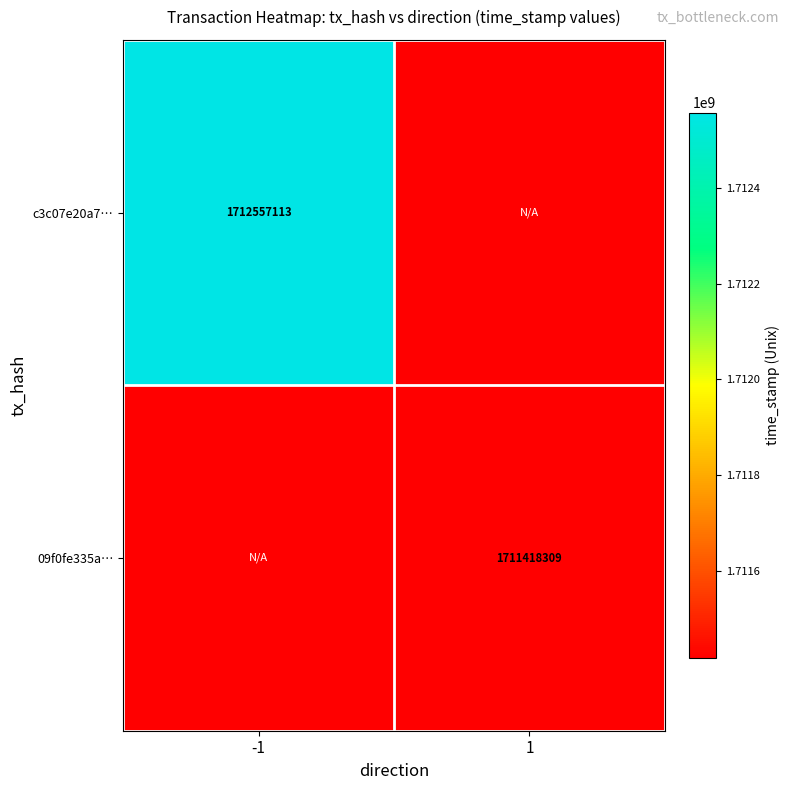

True or false: c3c07e20a7… has a value of 1712557113 at -1.

True